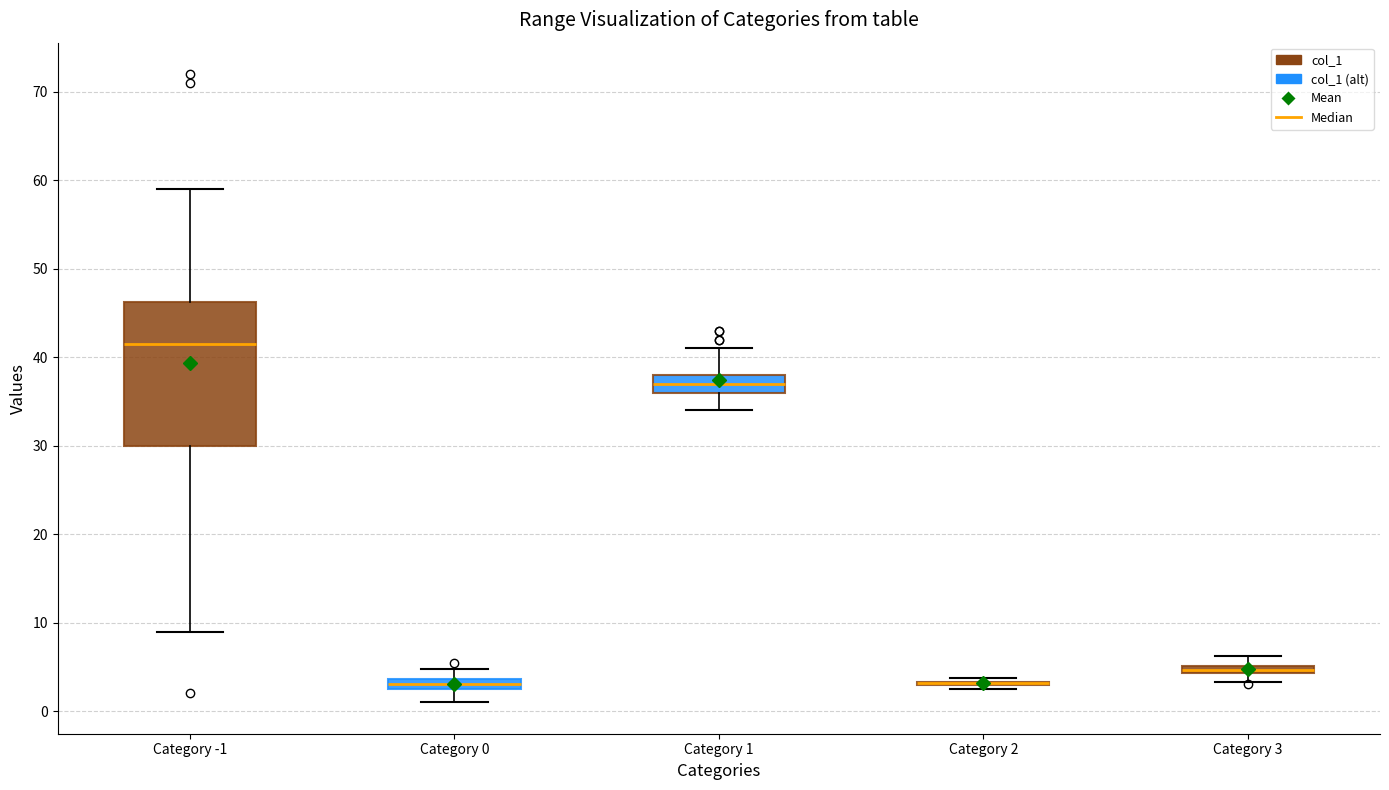

Where is the upper edge of the box for Category 3 on the y-axis? The values are not printed on the chart, so give them approximately, as read against the axis.

5